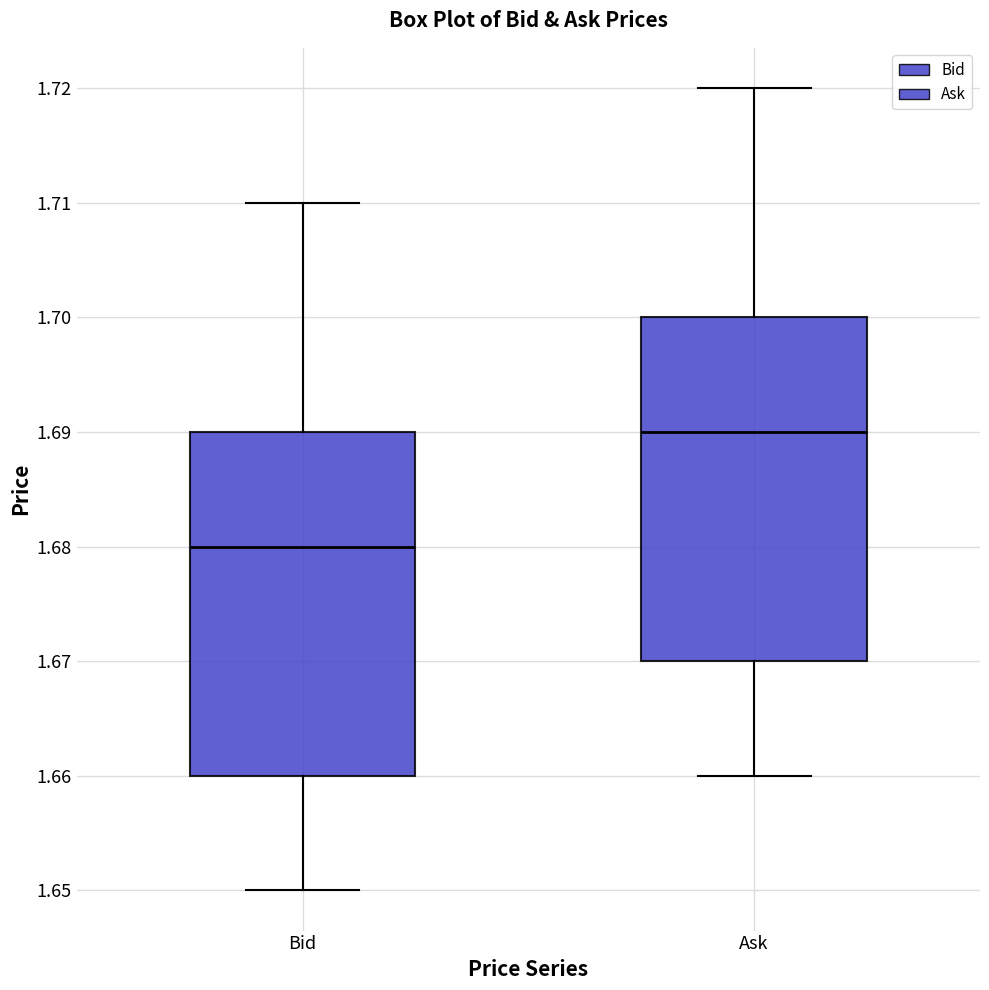

Reading left to right, read every box against the y-axis: the position of its median line, the range the box covers, and the ends of its whiskers. The values are not printed on the chart, so give them approximately, as read against the axis.

Bid: median 1.68, box 1.66 to 1.69, whiskers 1.65 to 1.71
Ask: median 1.69, box 1.67 to 1.70, whiskers 1.66 to 1.72